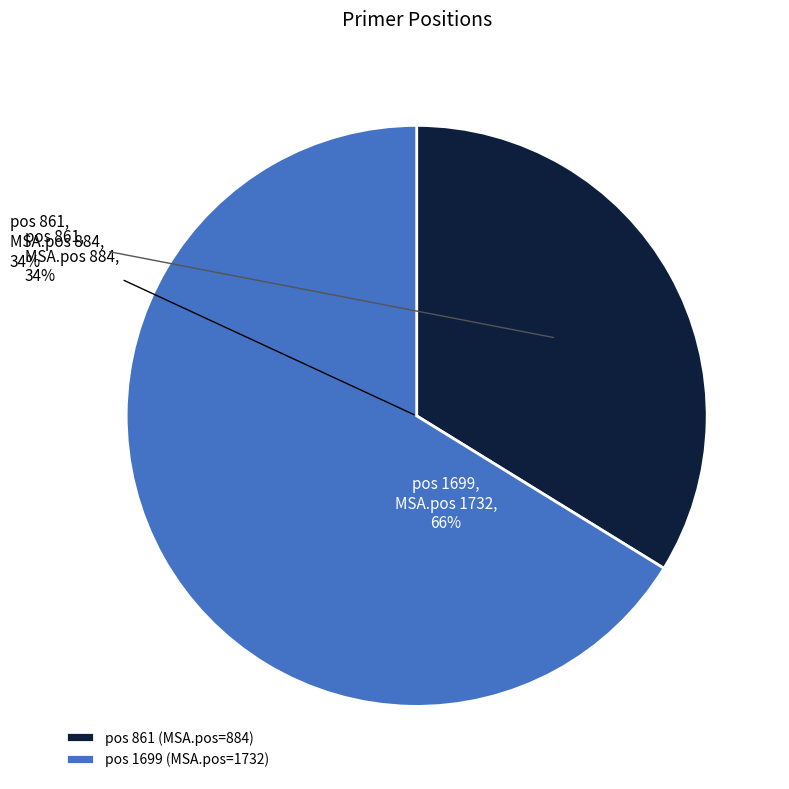

What is the smallest slice in the pie chart?

861